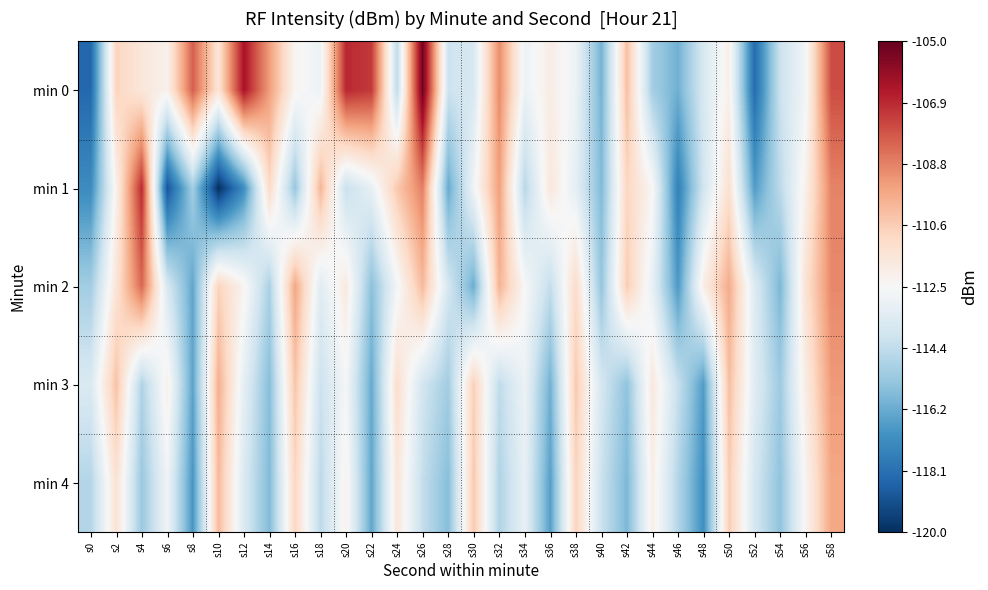

Between s14 and s22, which series saw the biggest shift?

min 0